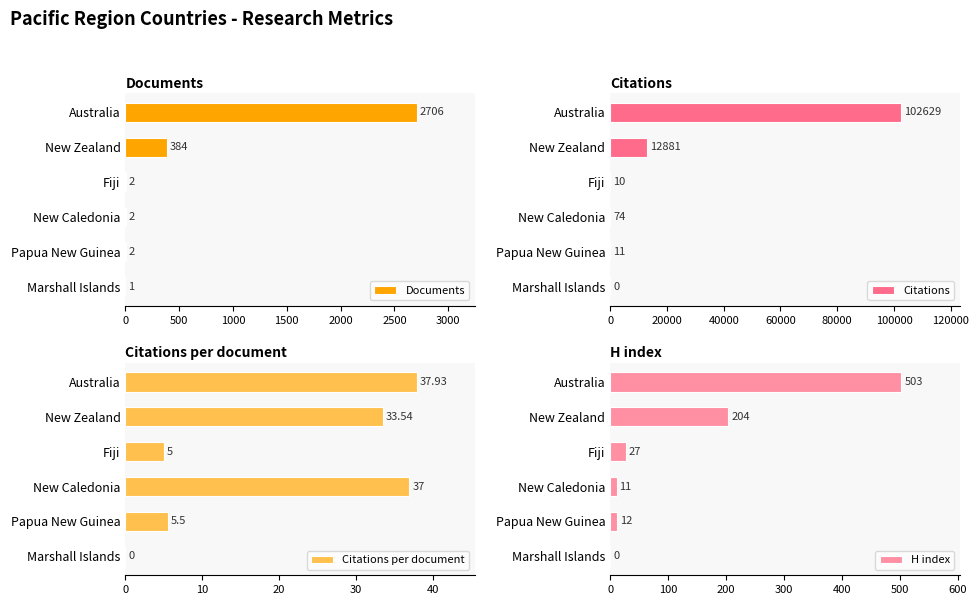

What is the value of the Documents bar at the 2nd from the left?

384.0